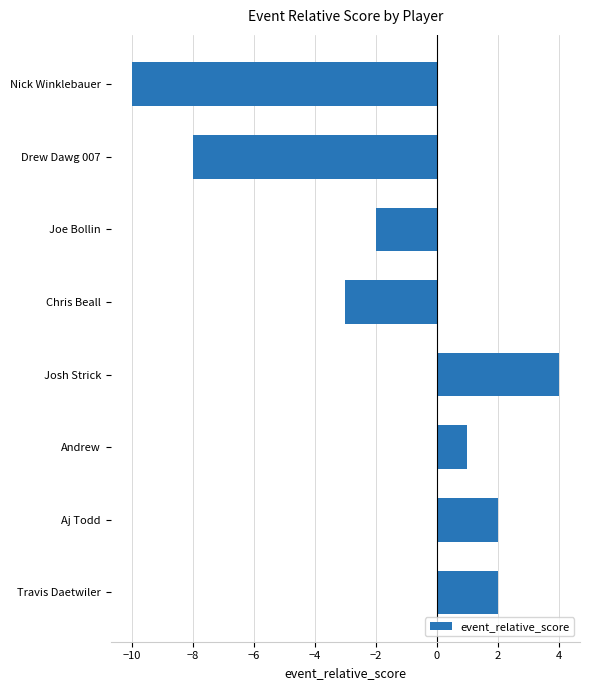

What is the approximate value at Josh Strick, to the nearest 5?

5